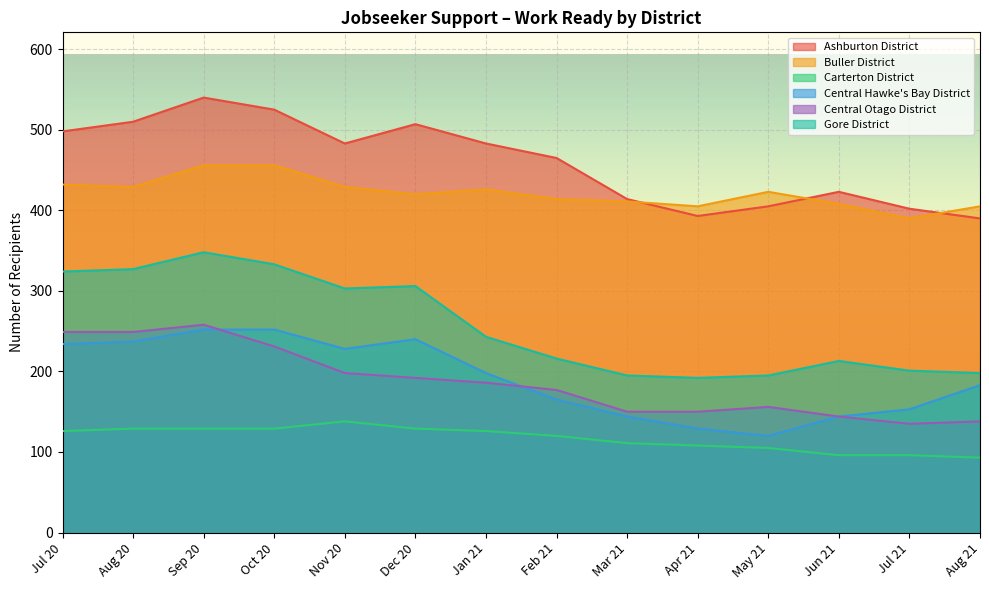

At which label is Carterton District closest to 115?

Mar 21